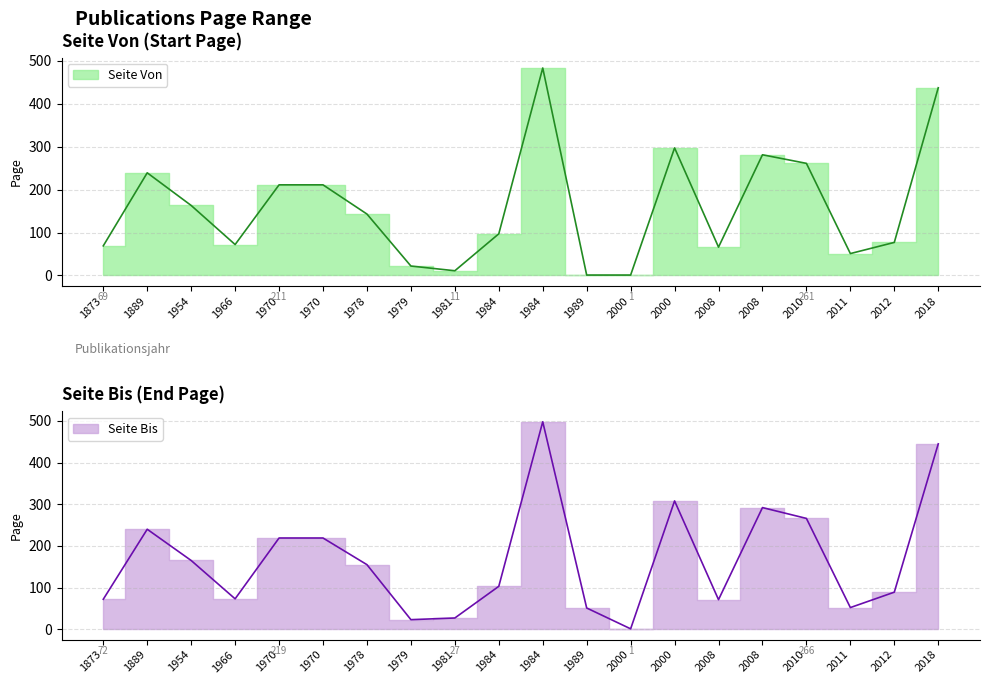

At which category does Seite Von reach its first local peak?

1889